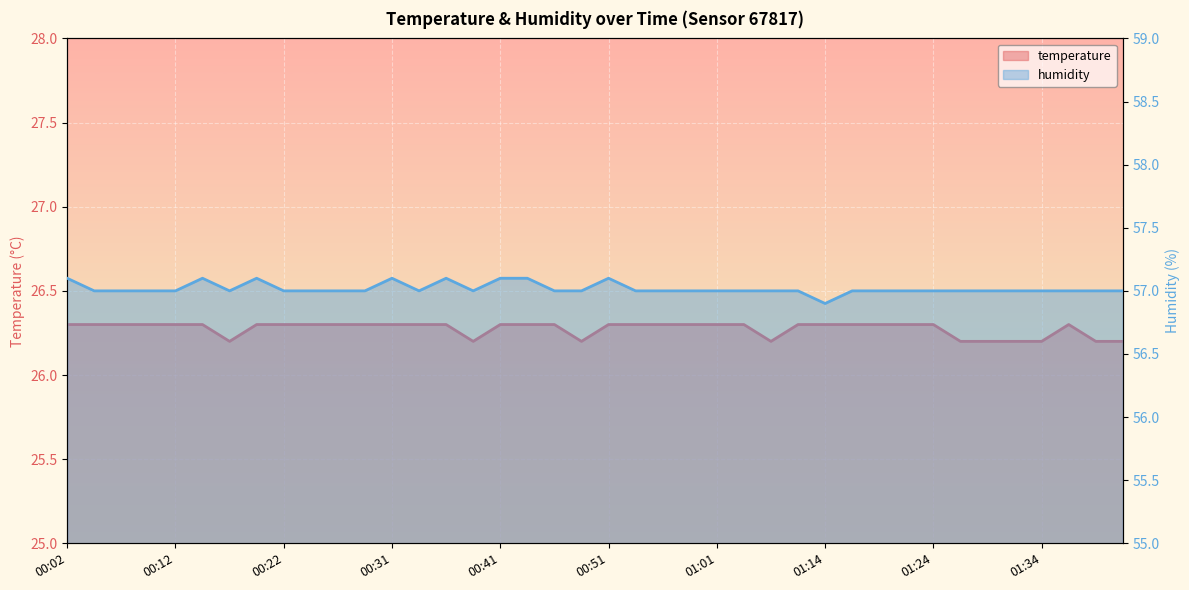

Is it true that temperature equals 12.3 at 27?

False